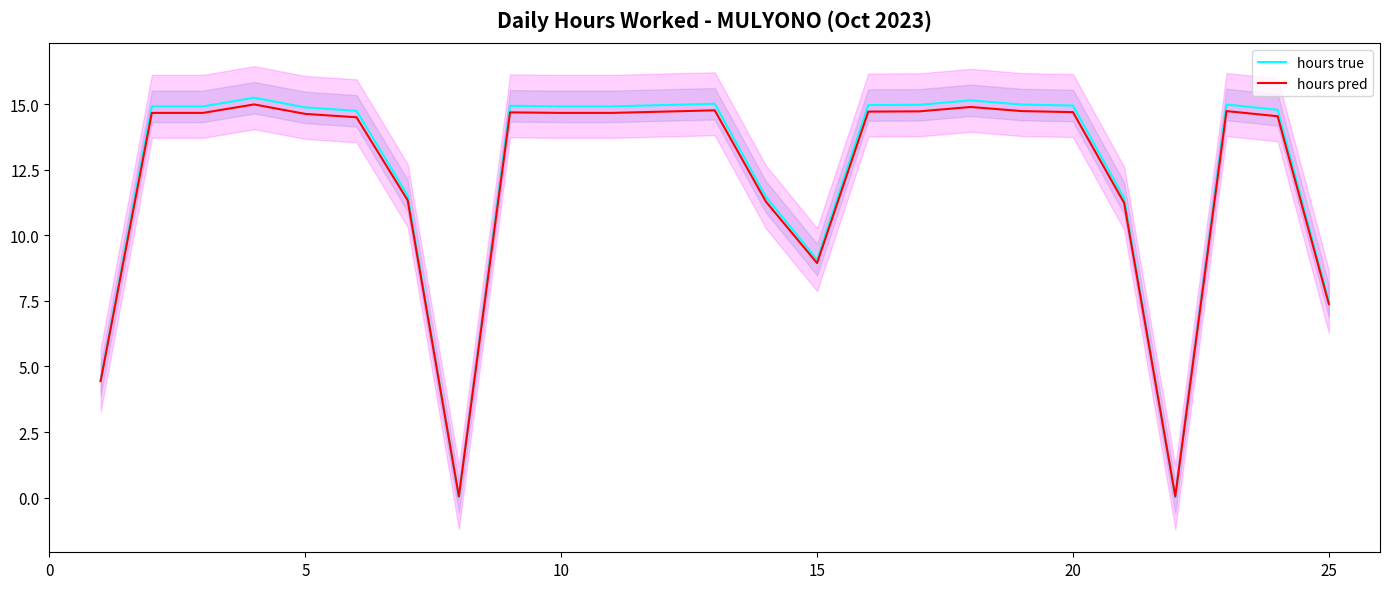

At which label is hours true closest to 7?

25